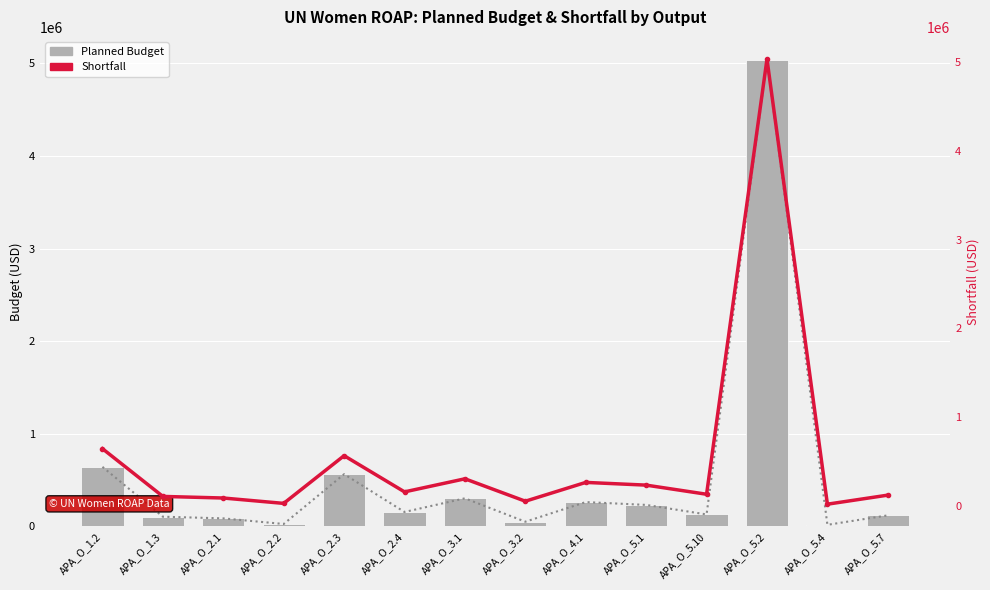

What is the difference between the SHORTFALL values at APA_O_2.1 and APA_O_1.2?

555952